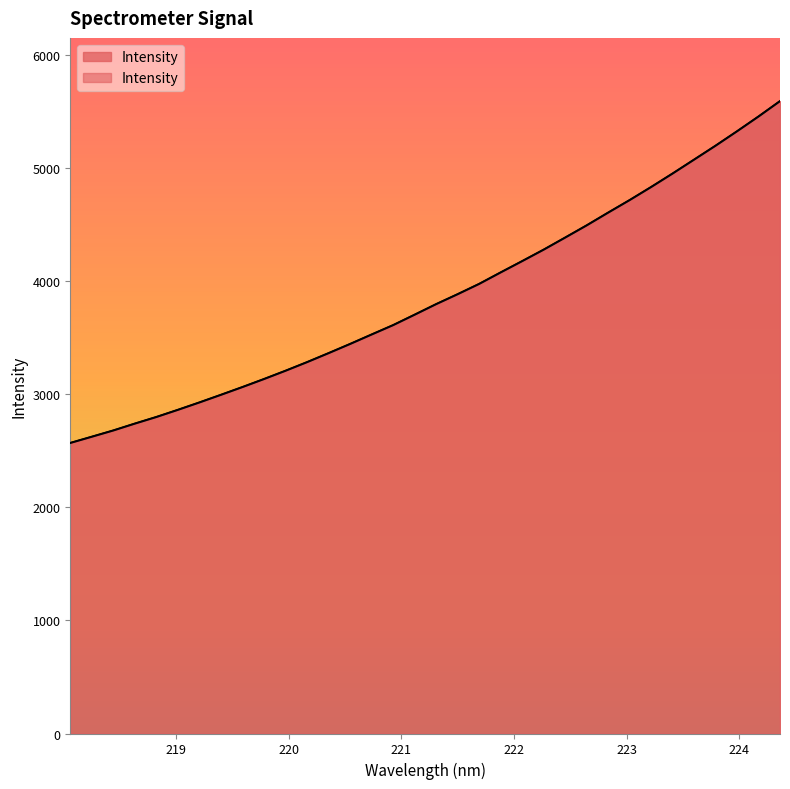

Reading left to right, what are all the values shown in this chart?

2567.8	2622.9	2678.3	2738.9	2797.4	2860.6	2926.0	2993.4	3062.1	3132.8	3206.1	3282.2	3361.6	3442.7	3526.3	3609.2	3701.4	3794.7	3882.6	3973.5	4074.9	4174.8	4276.1	4382.8	4490.6	4603.4	4714.2	4829.7	4949.0	5071.8	5194.9	5322.3	5453.0	5588.9